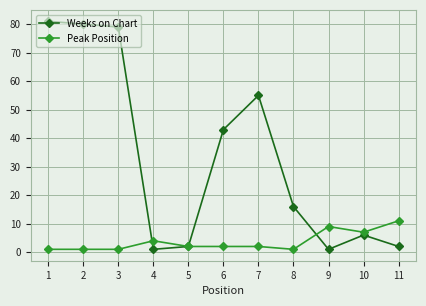

At 3, list the series in order from largest to smallest.

Weeks on Chart, Peak Position